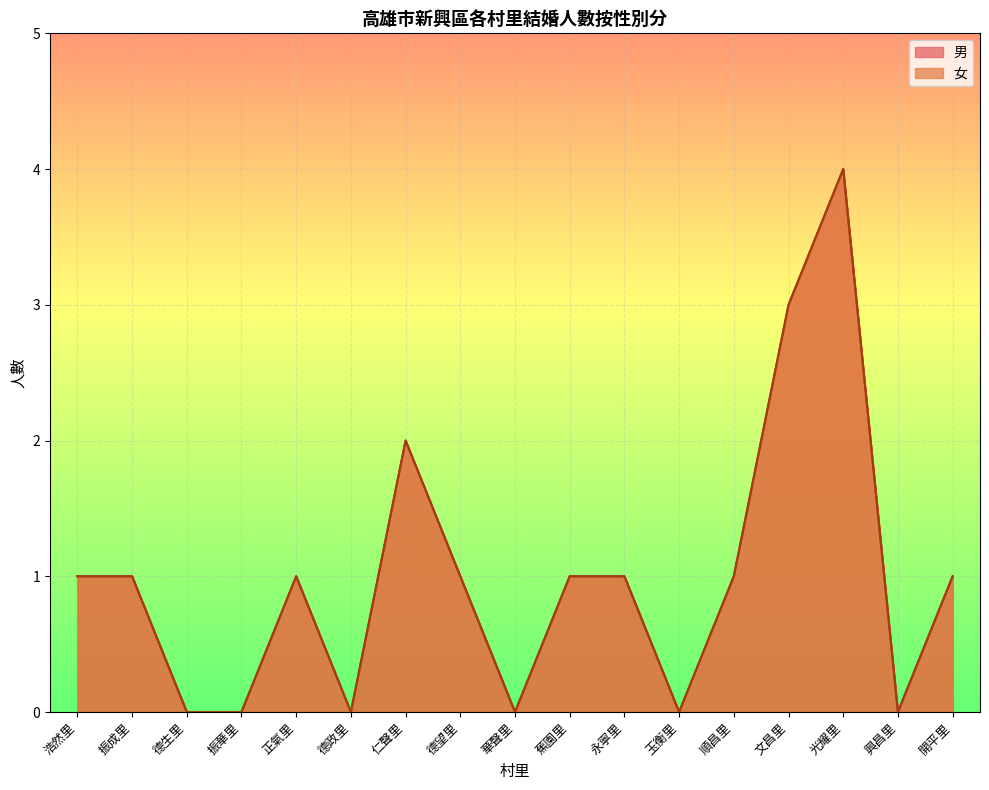

Which series has the widest spread of values?

男